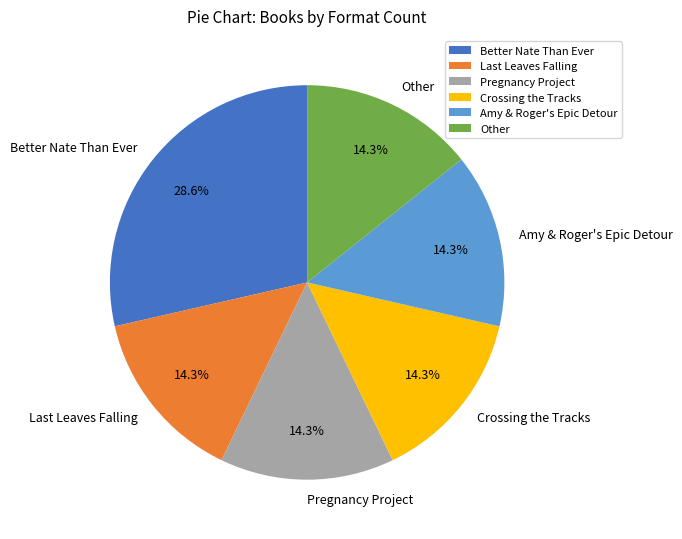

Which slice is the largest?

Better Nate Than Ever